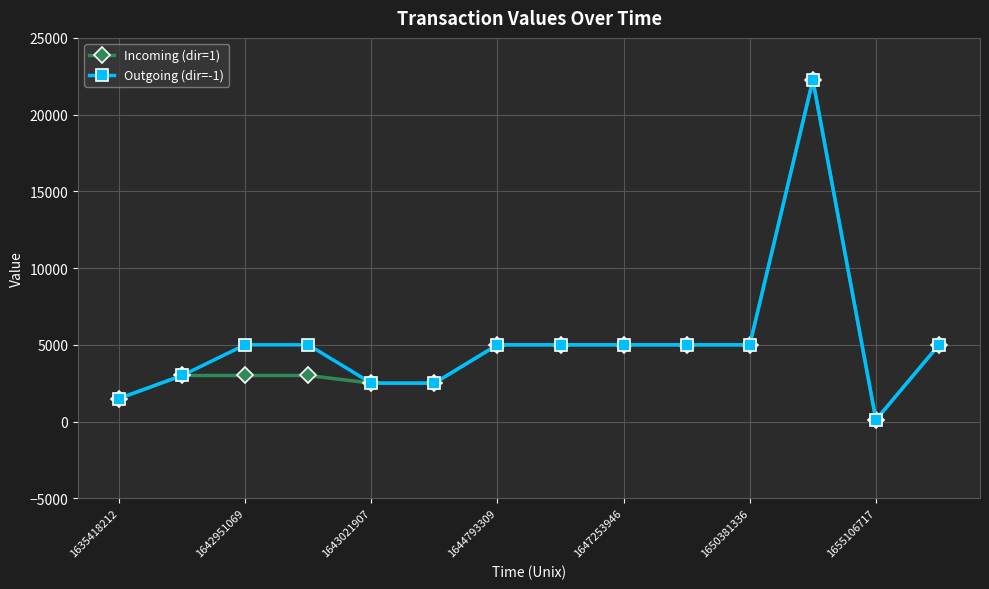

What is the value of the Incoming (dir=1) point at the 5th from the left?

2500.0